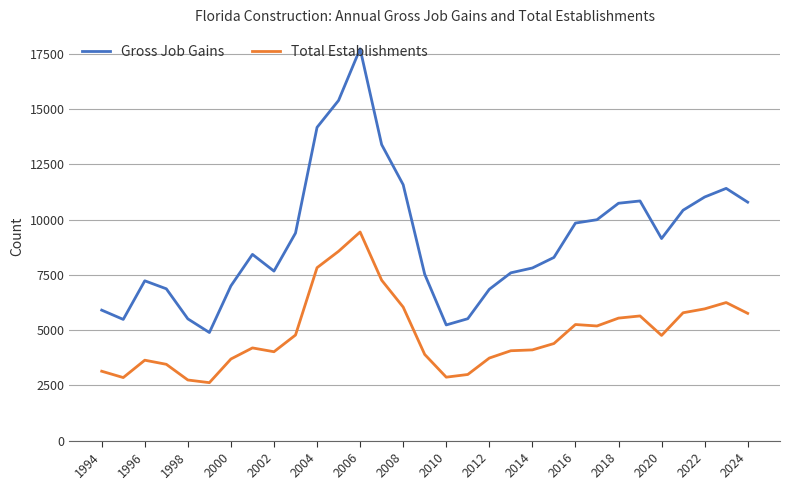

Which series has the widest spread of values?

Gross Job Gains